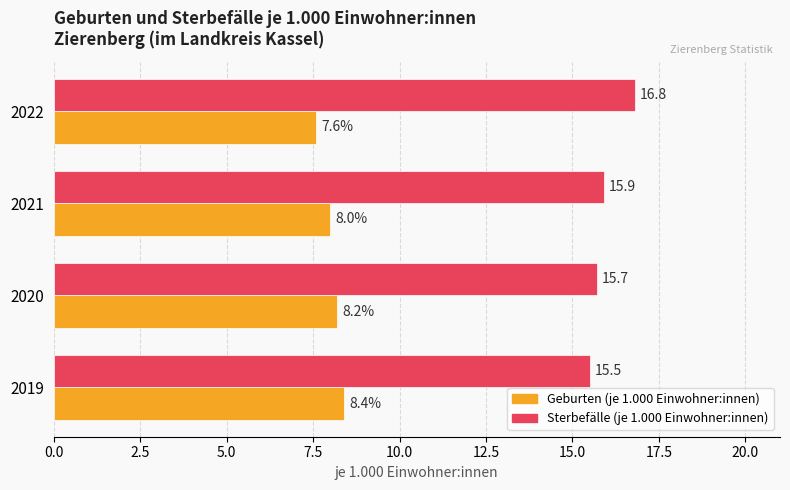

The Sterbefälle (je 1.000 Einwohner:innen) series shows 21.4 at 2021. True or false?

False